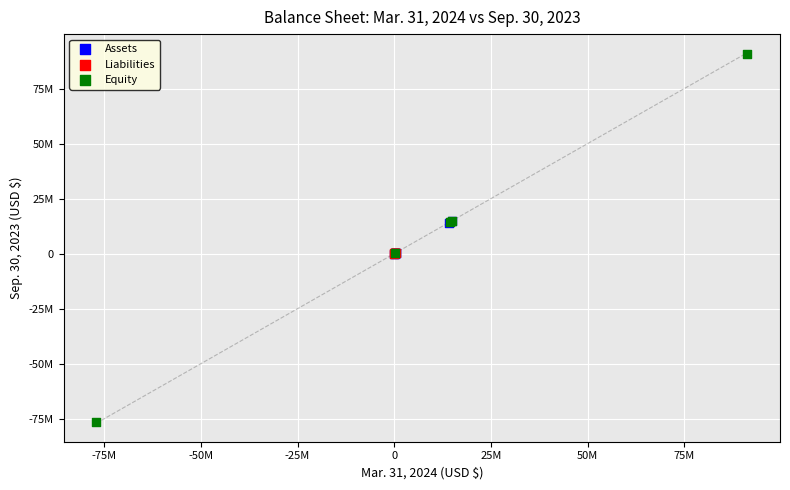

Which series contains the highest Y value?

Equity